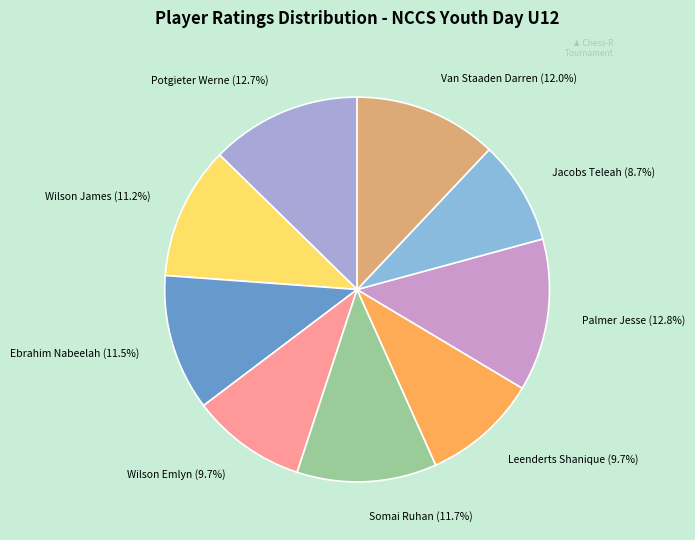

What is the smallest slice in the pie chart?

Jacobs Teleah